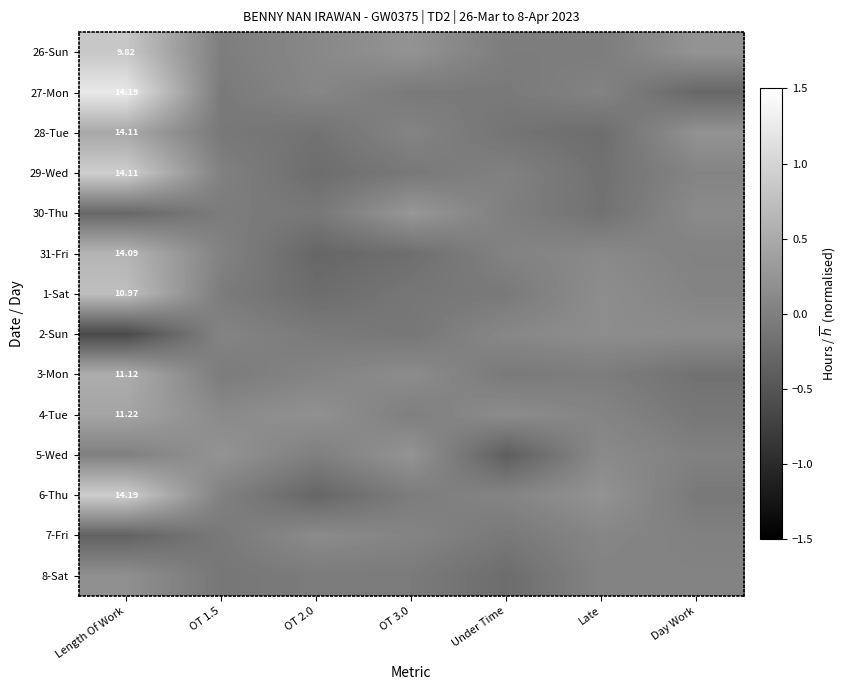

Between Late and OT 2.0, which is larger?

OT 2.0